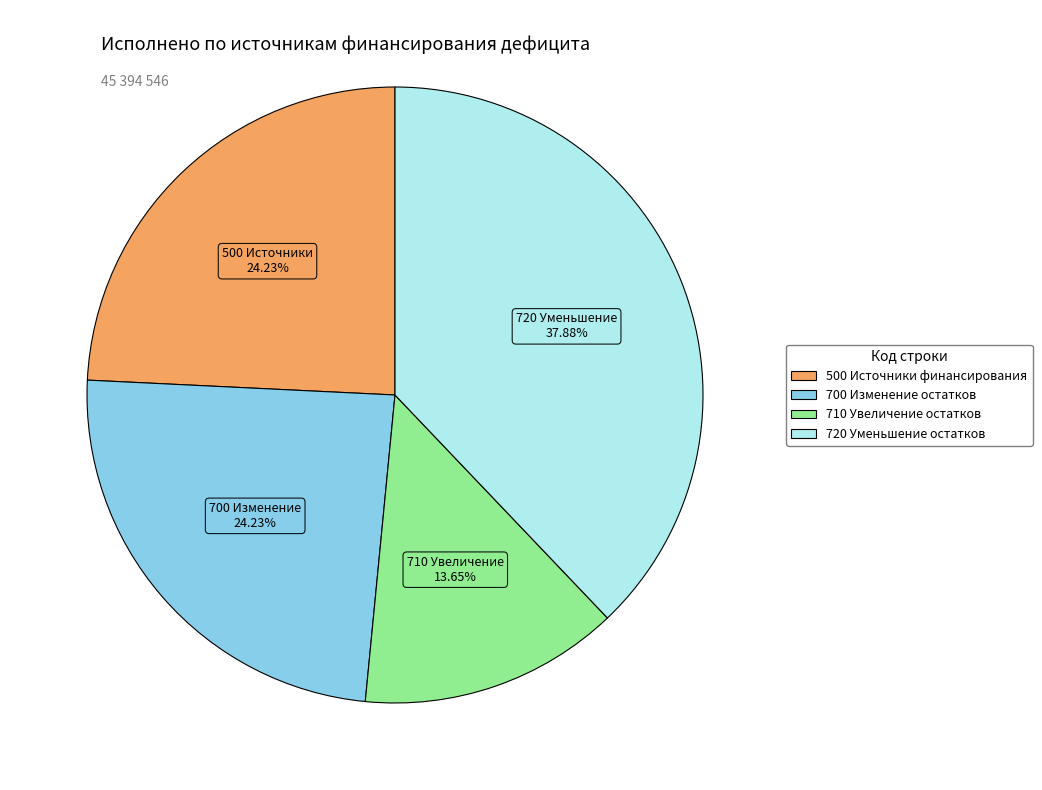

Is there a majority slice in this chart?

No